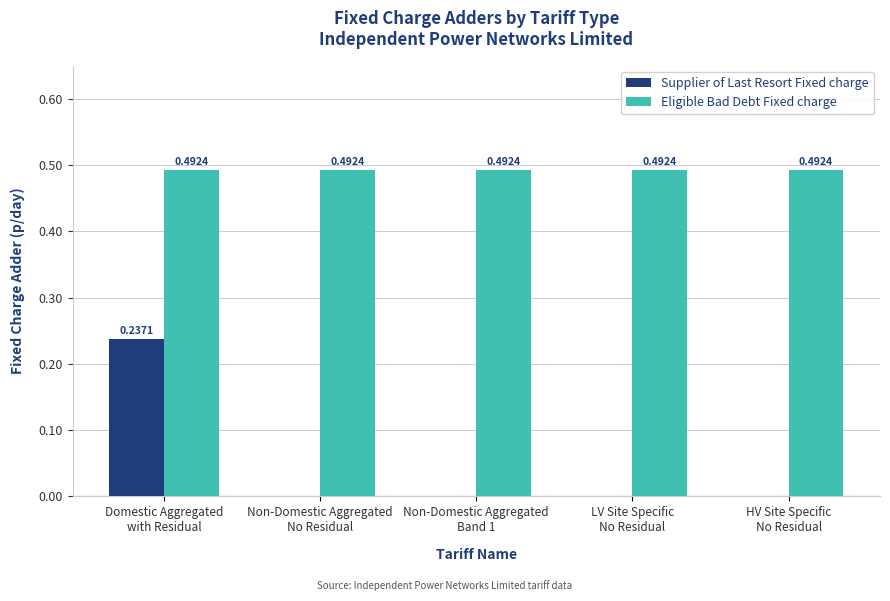

Which series has the largest total across all categories?

Eligible Bad Debt Fixed charge